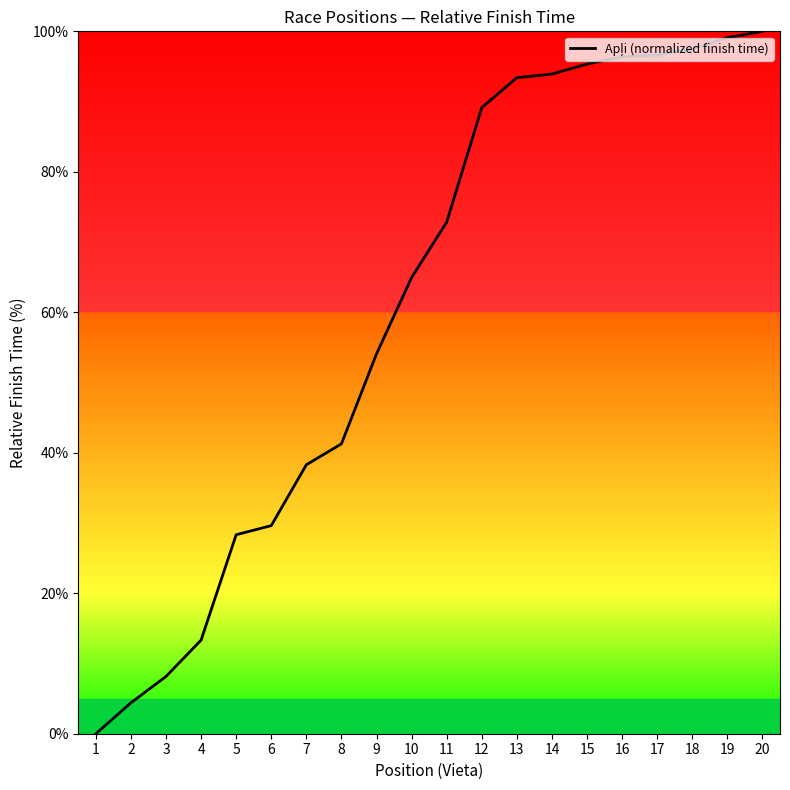

What value does the data have at 19?

99.1